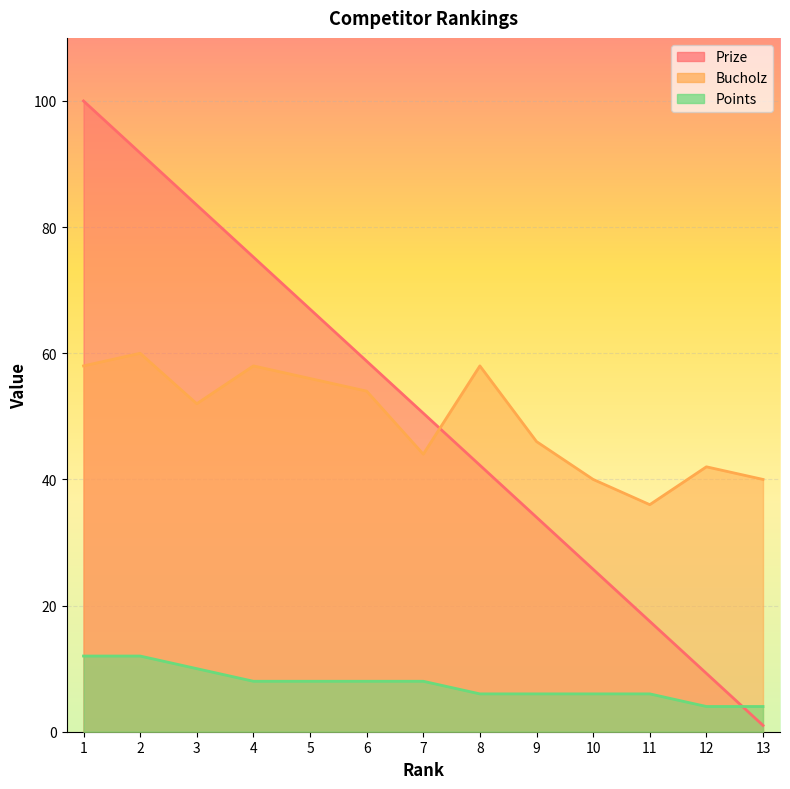

Which has a higher value, 10 or 3?

3